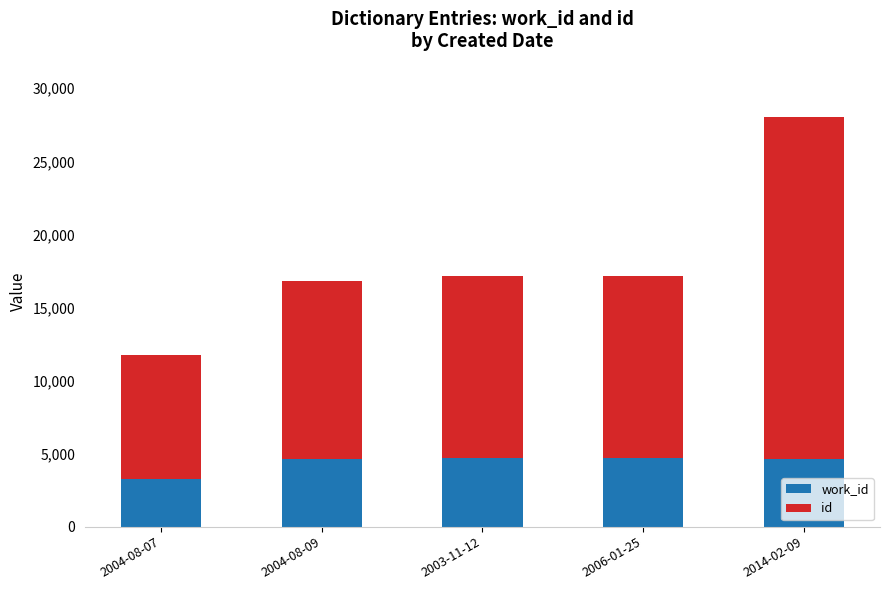

What is the total value across all series at 2014-02-09?

28045